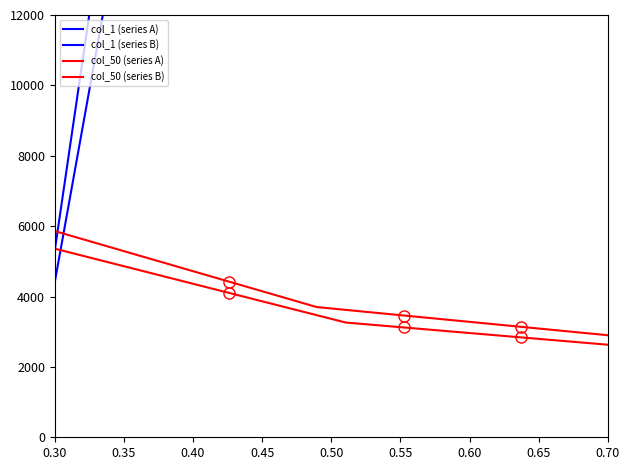

Which series has the largest total across all categories?

col_1 (series A)